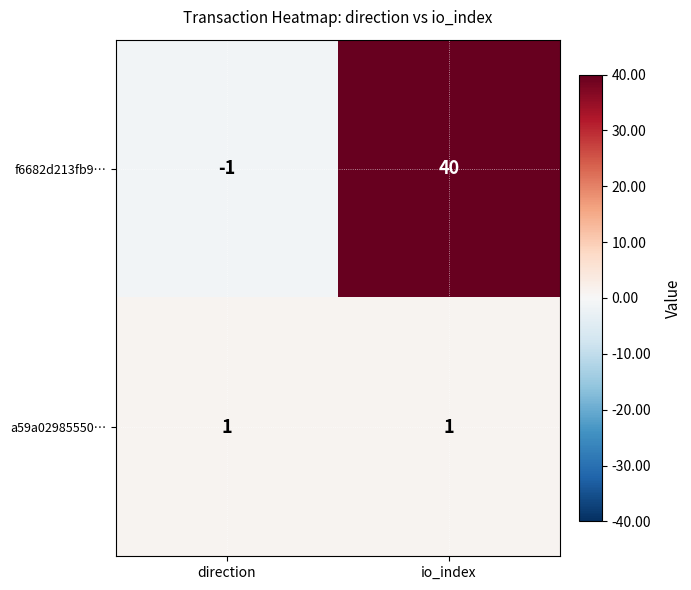

What is the average value of the f6682d213fb9… series?

20